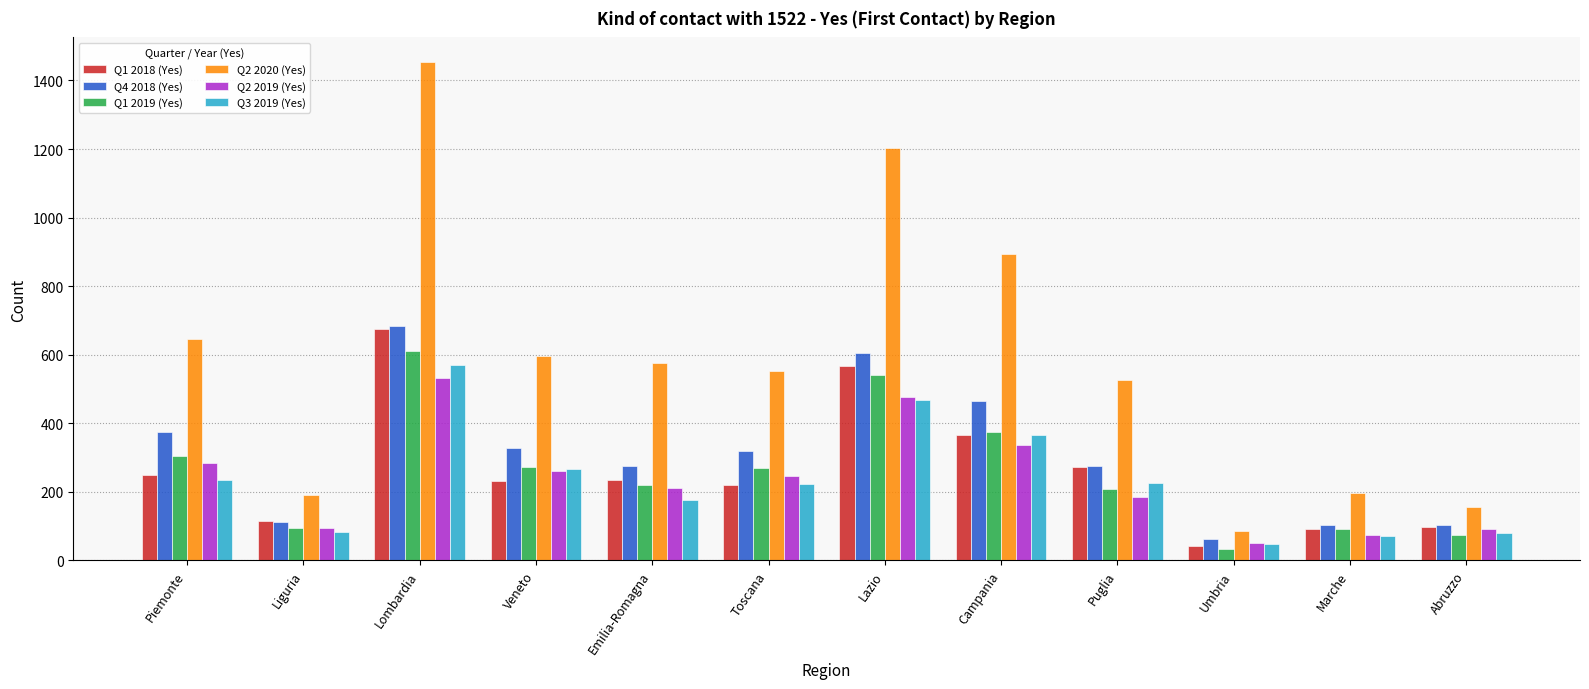

How many values in the Q2 2020 (Yes) series are below 576?

6